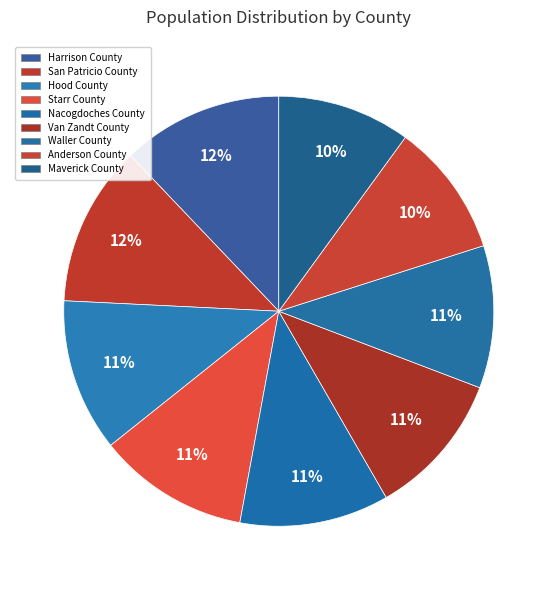

How many slices are in this pie chart?

9